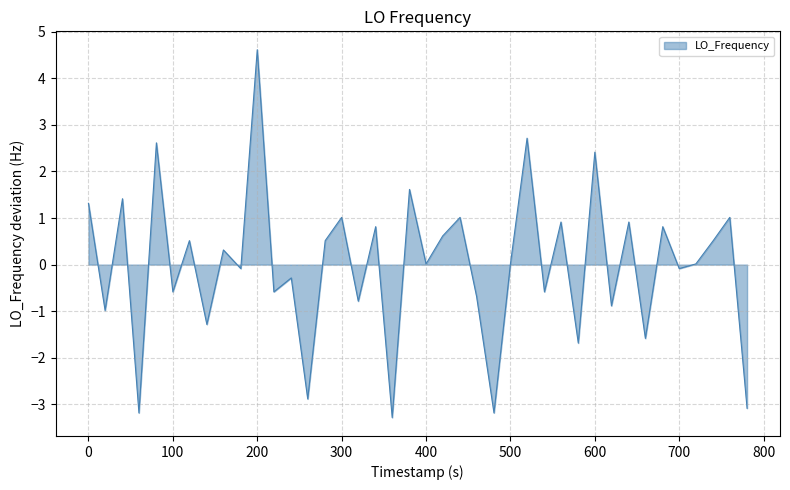

What is the smallest value displayed?

-3.3